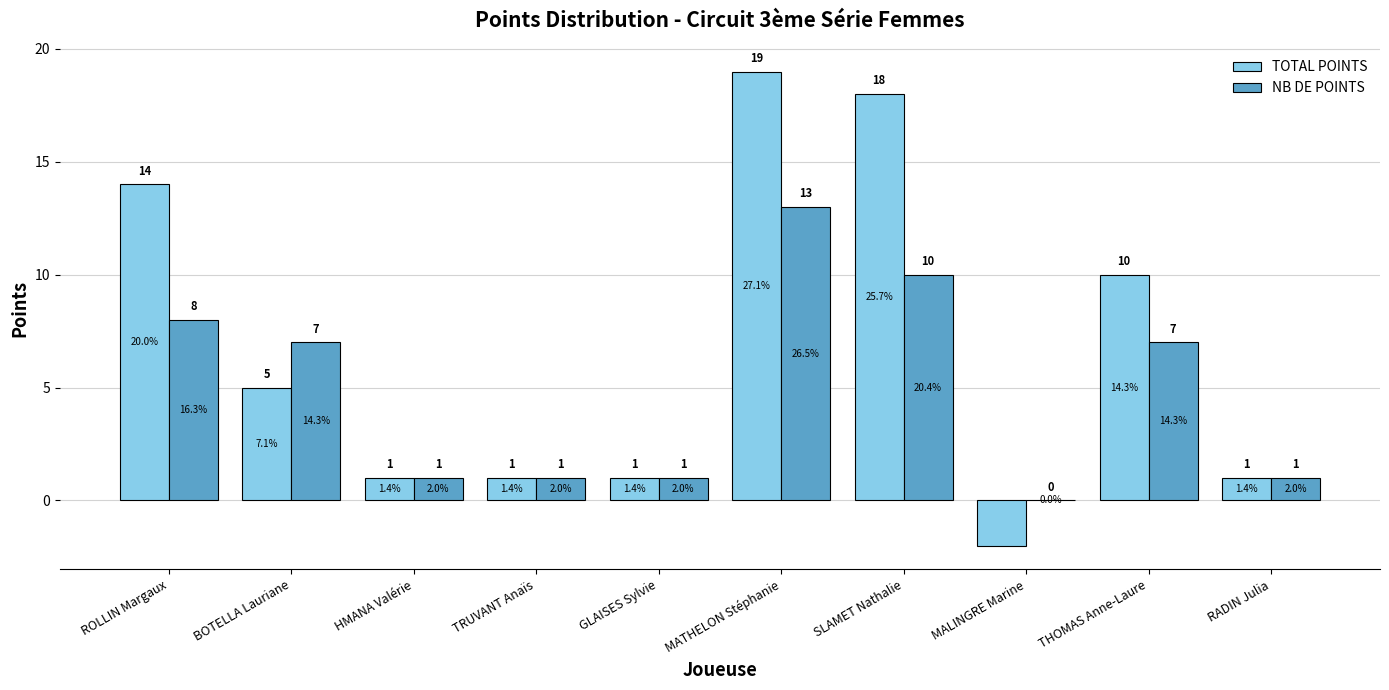

How many distinct data groups are displayed?

2